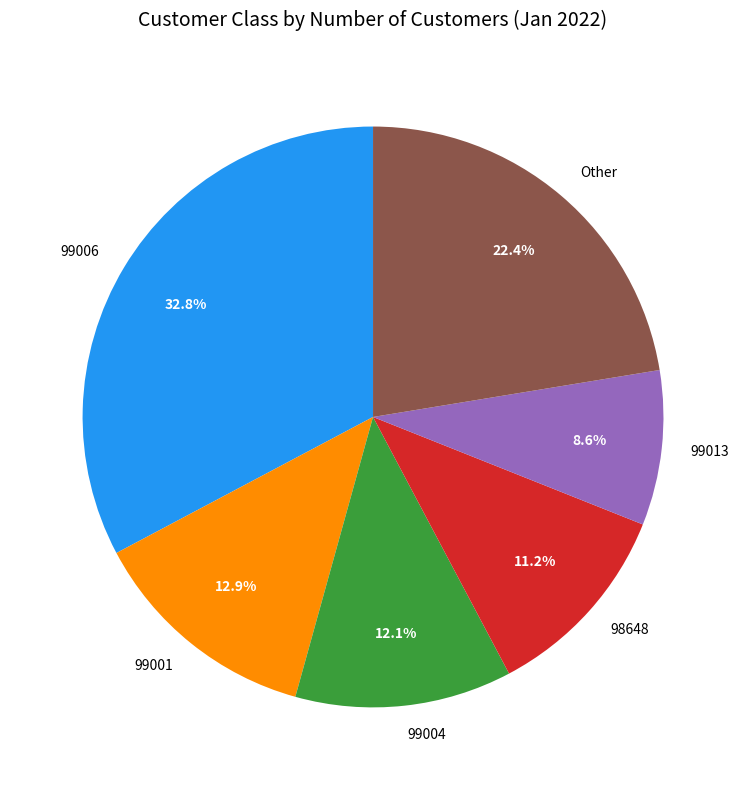

Which has a higher value, 99013 or 99004?

99004